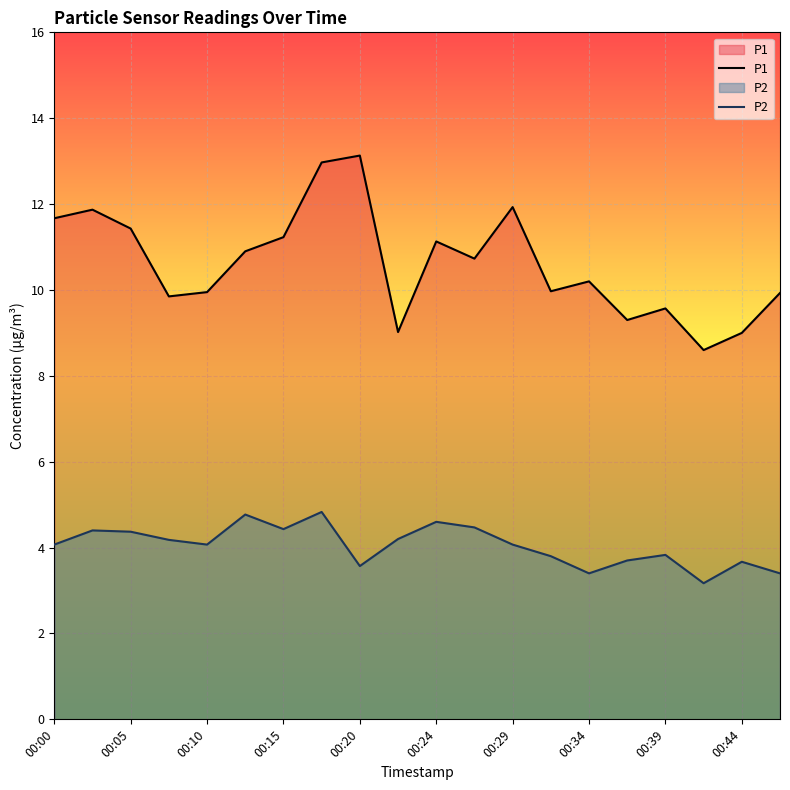

At which label does P2 first exceed 4?

00:00